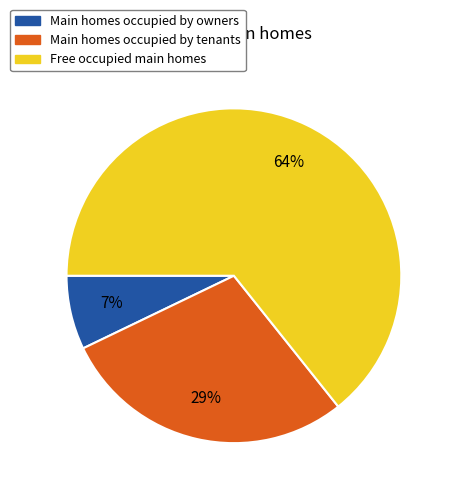

Which category has the smallest portion of the pie?

Main homes occupied by owners